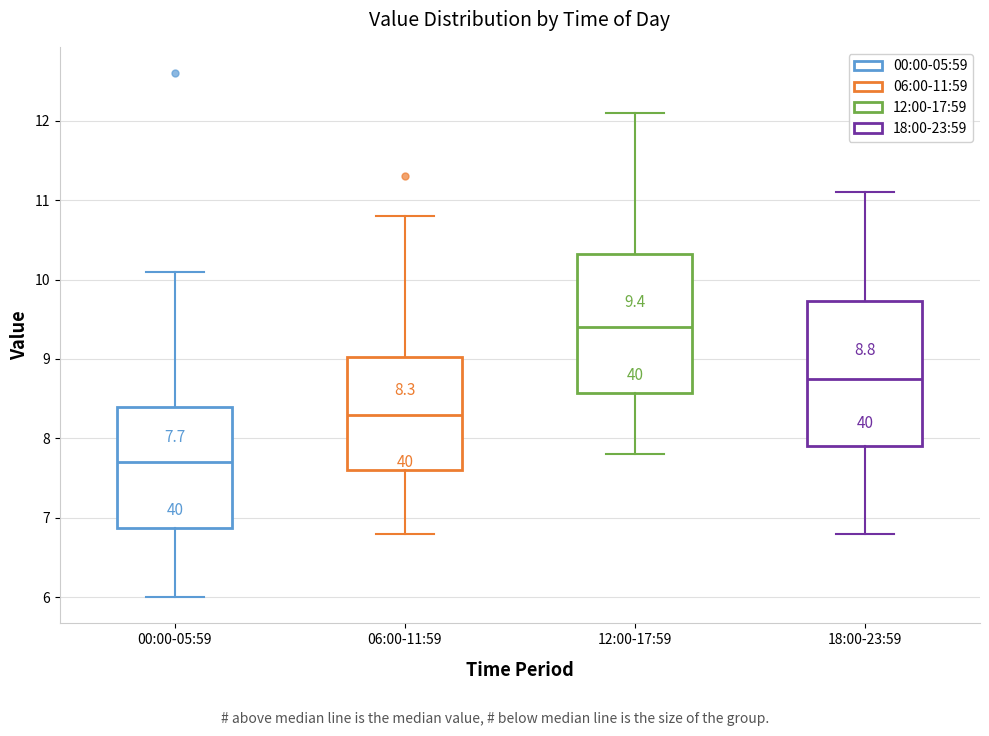

Which box has the lowest median line?

00:00-05:59